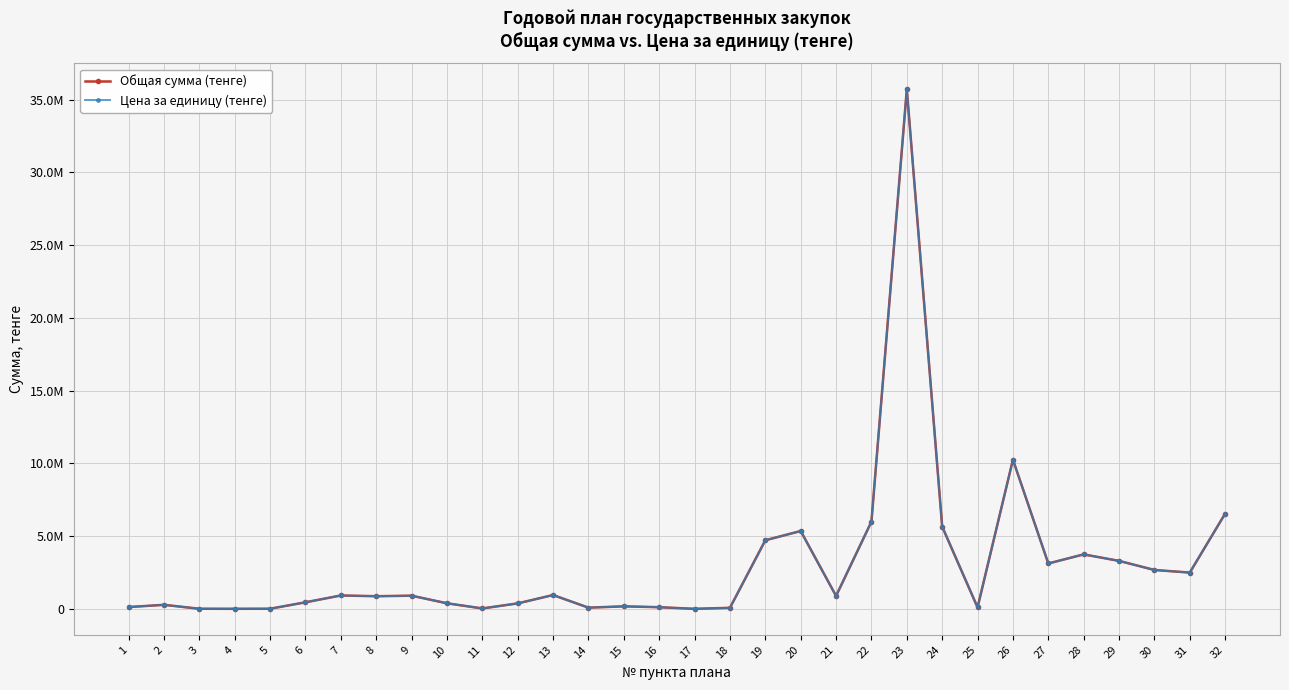

Which has a higher value, 21 or 16?

21